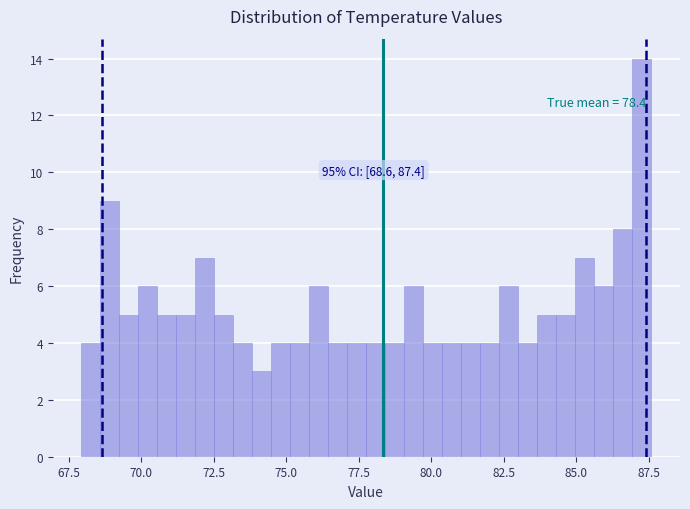

Read against the x-axis, roughly where is the centre of the tallest bar?

87.5